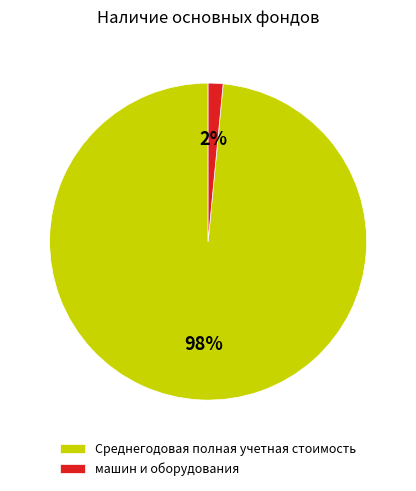

Do Среднегодовая полная учетная стоимость and машин и оборудования together represent more than half of the pie?

Yes